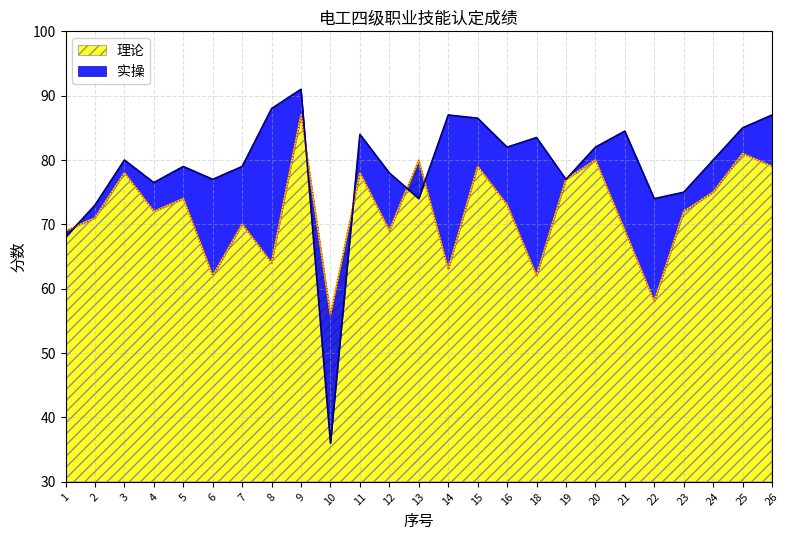

At which category is the sum across all series the highest?

9